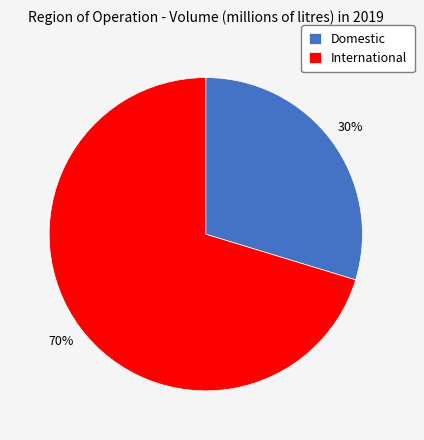

What is the ratio of the value at Domestic to the value at International?

0.4